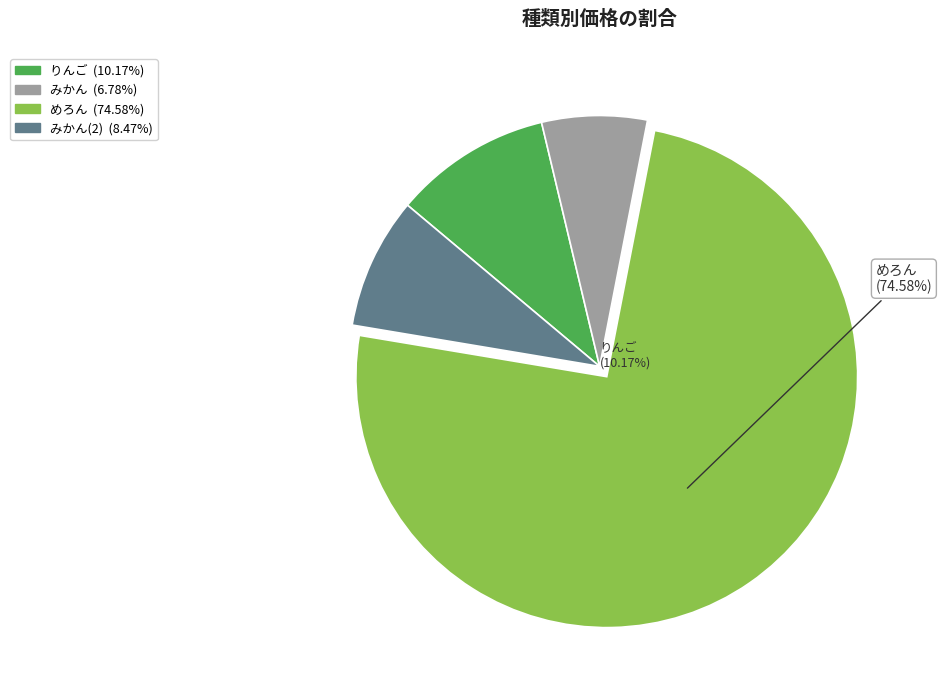

Is みかん(2) the majority of the pie?

No